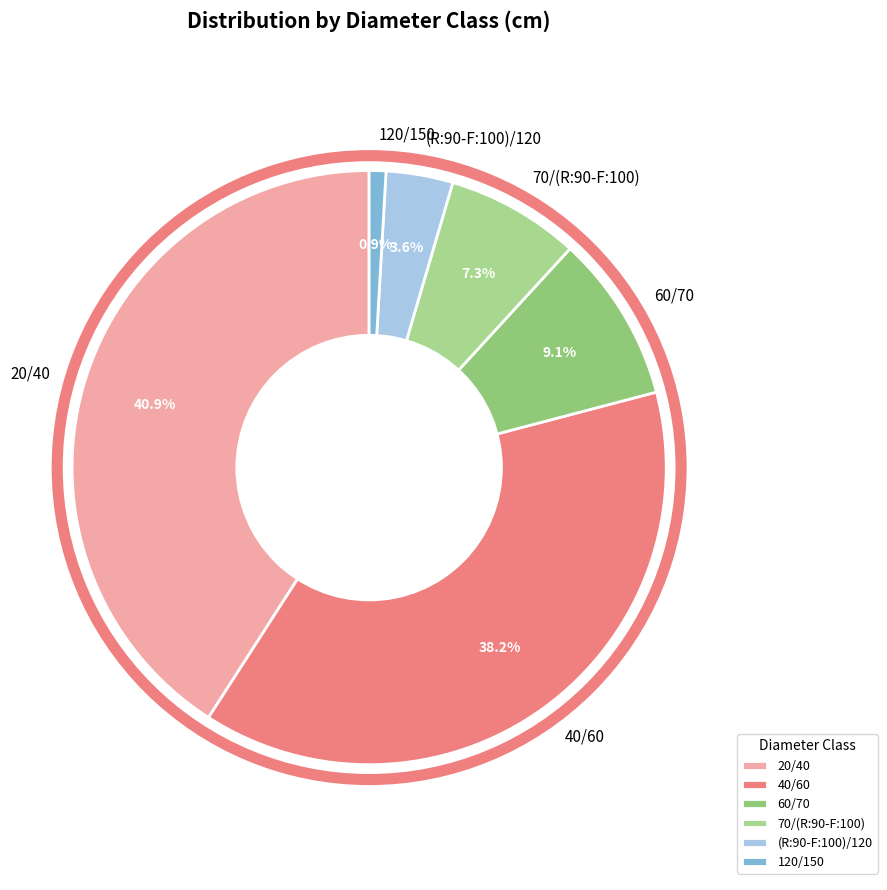

Approximately how many times larger is the value at 70/(R:90-F:100) compared to (R:90-F:100)/120?

2.0